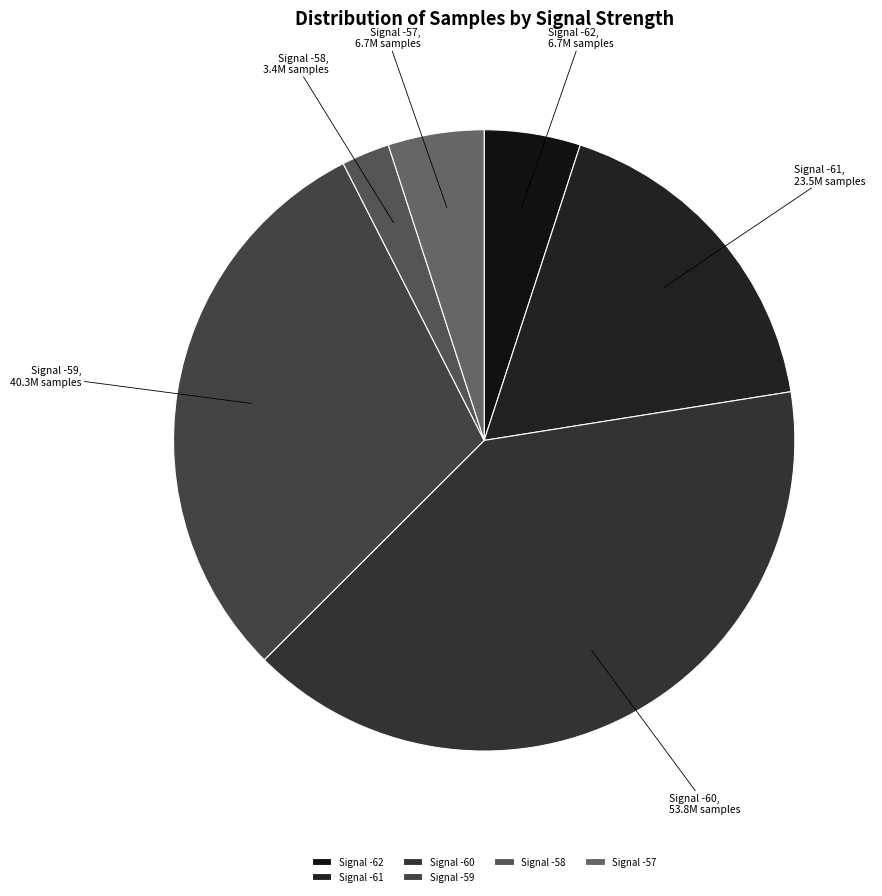

Which has a higher value, Signal -61 or Signal -60?

Signal -60